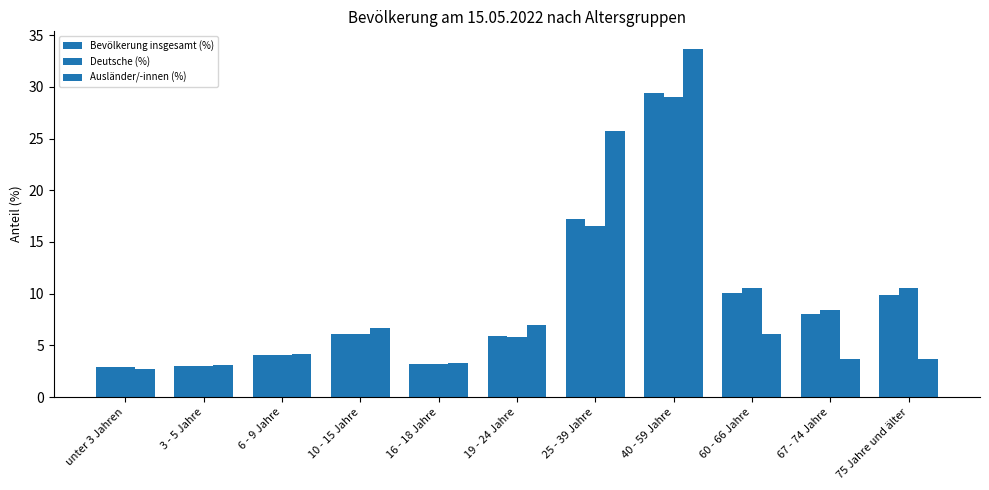

At which category is the sum across all series the highest?

40 - 59 Jahre